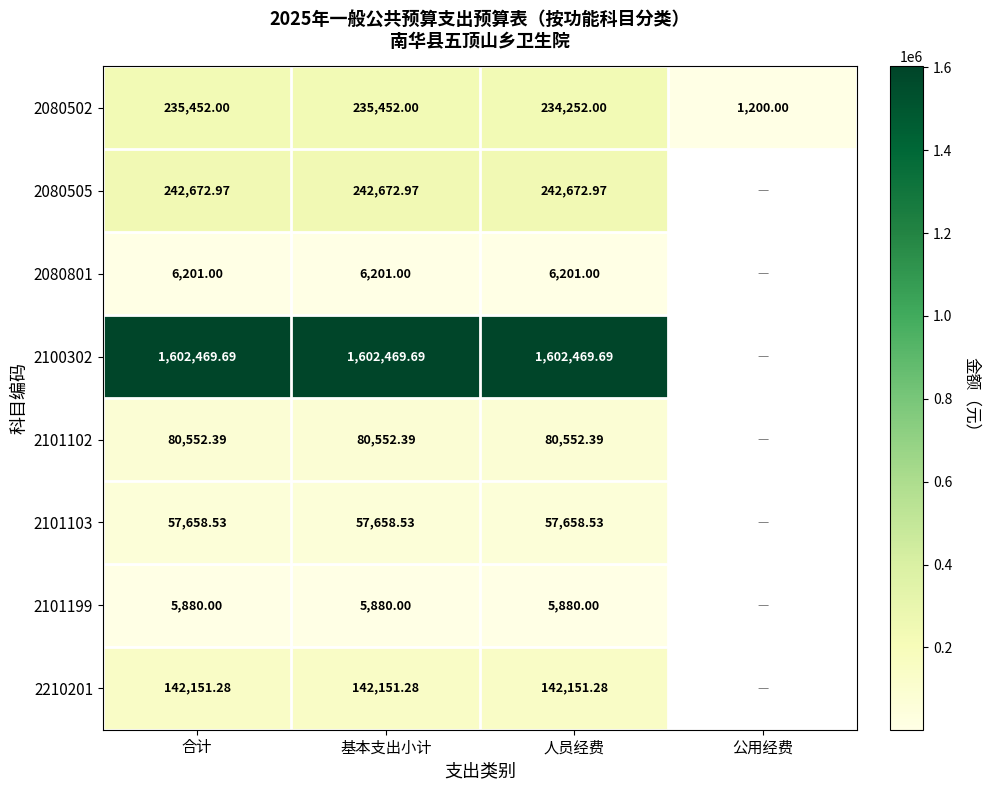

Count the number of categories in the chart.

4